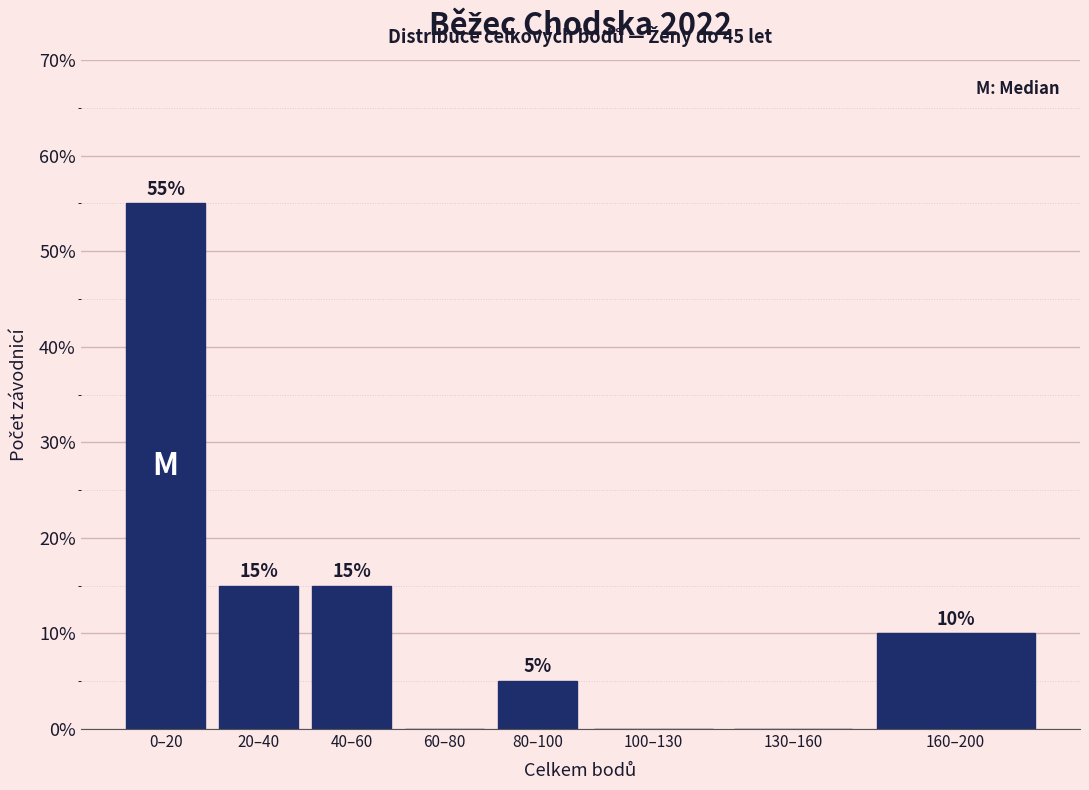

Reading right to left, what are all the values shown in this chart?

160–200=10.0	130–160=0.0	100–130=0.0	80–100=5.0	60–80=0.0	40–60=15.0	20–40=15.0	0–20=55.0